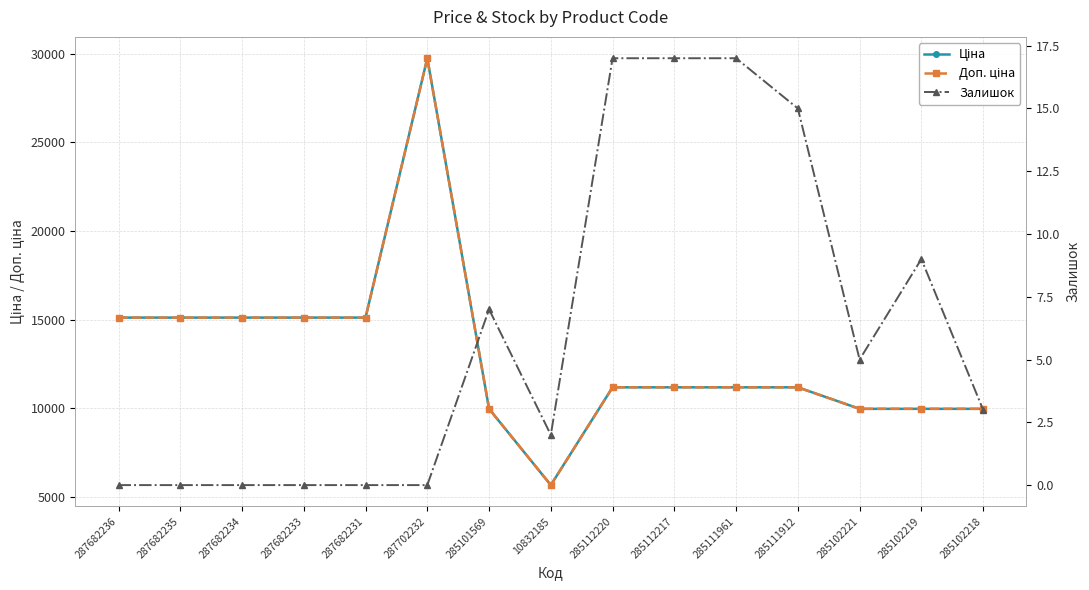

Which category has the lowest value across all series?

287682236